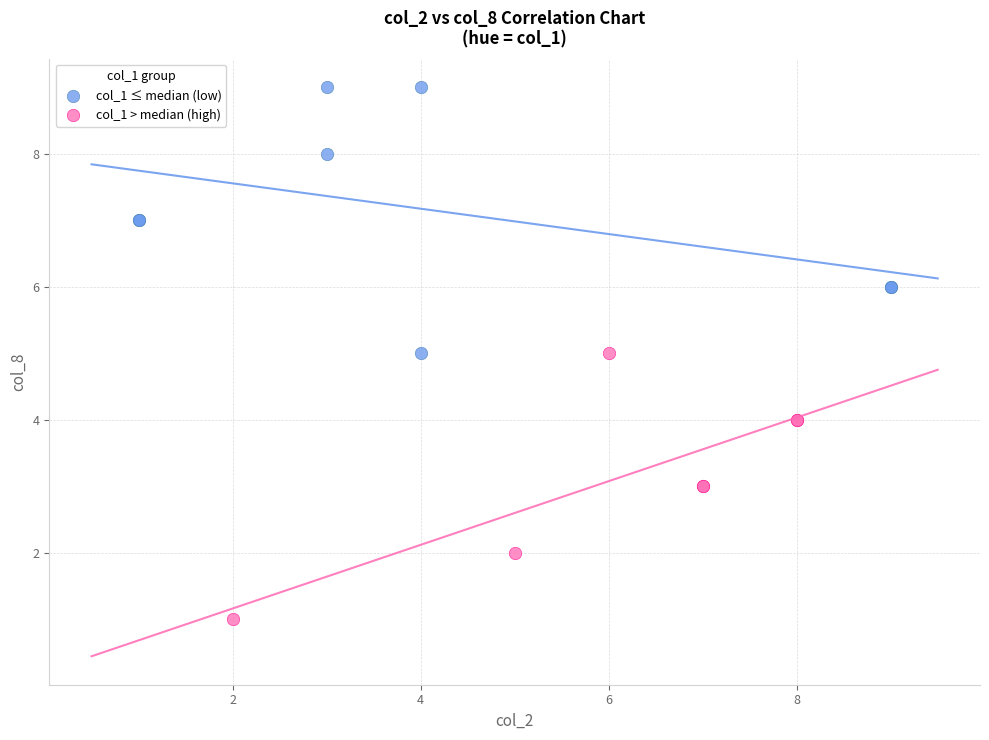

Which series reaches the minimum Y coordinate?

col_1 > median (high)